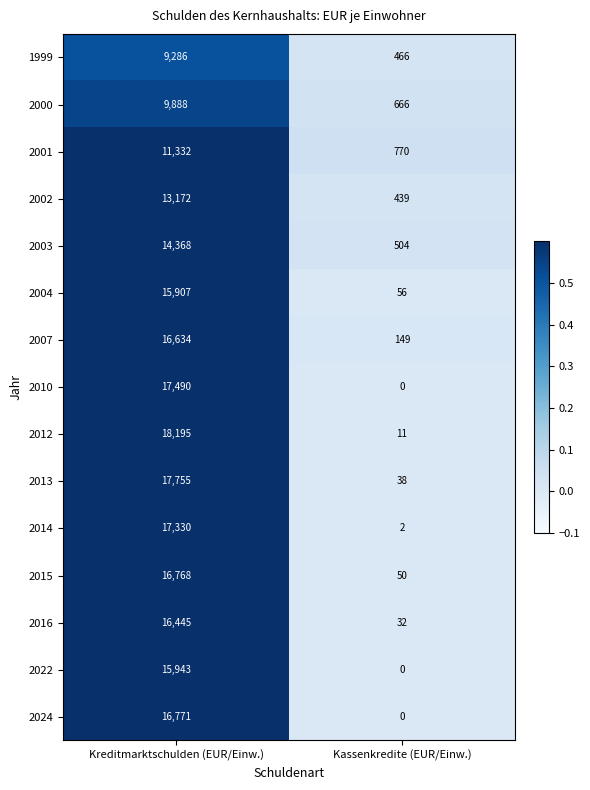

At how many categories does at least one series exceed 0?

2